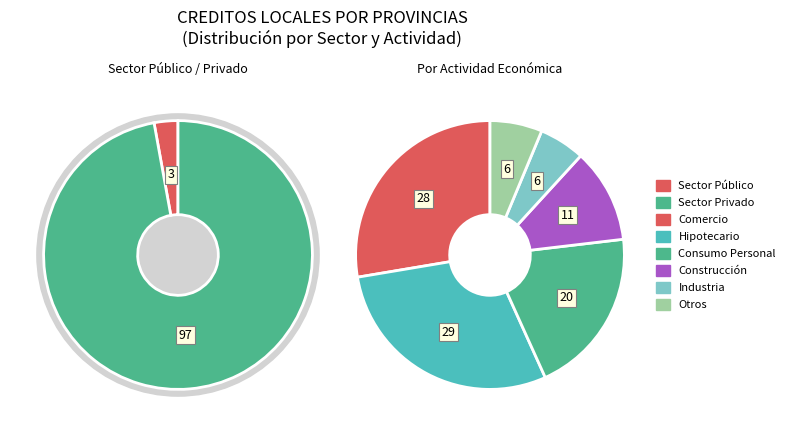

Which category has the biggest portion of the pie?

Sector Privado